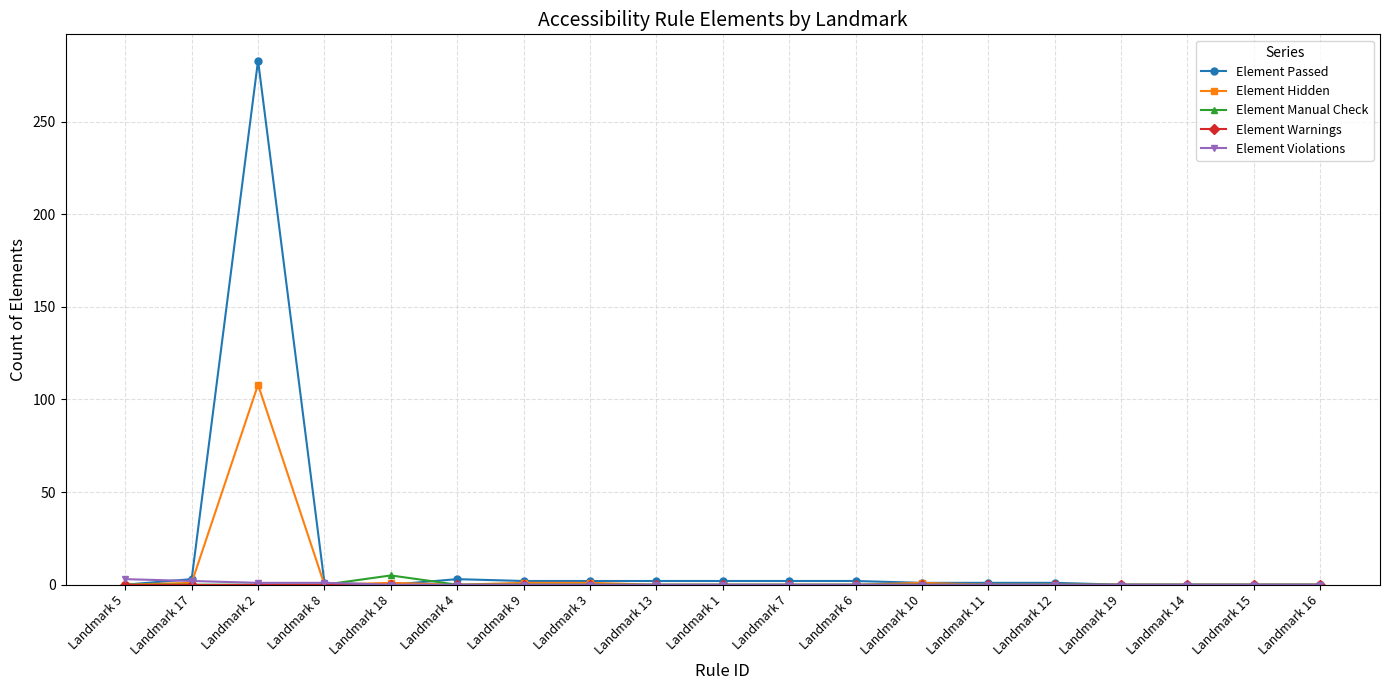

Which series has the largest total across all categories?

Element Passed